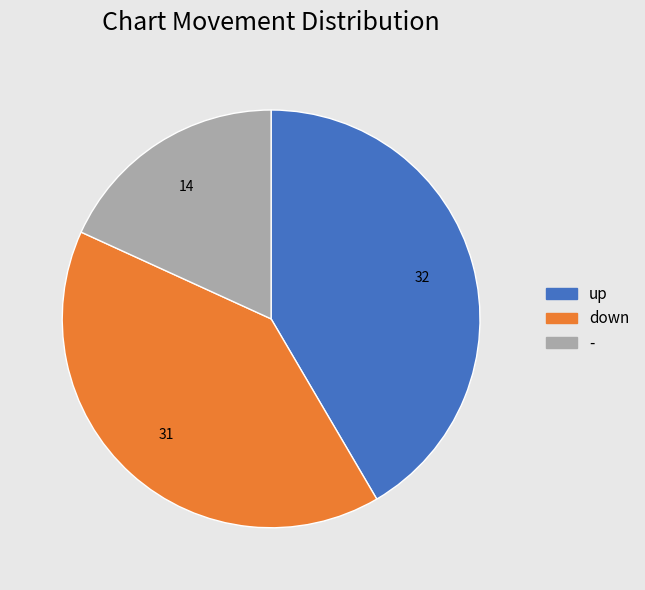

Which slice is the largest?

up